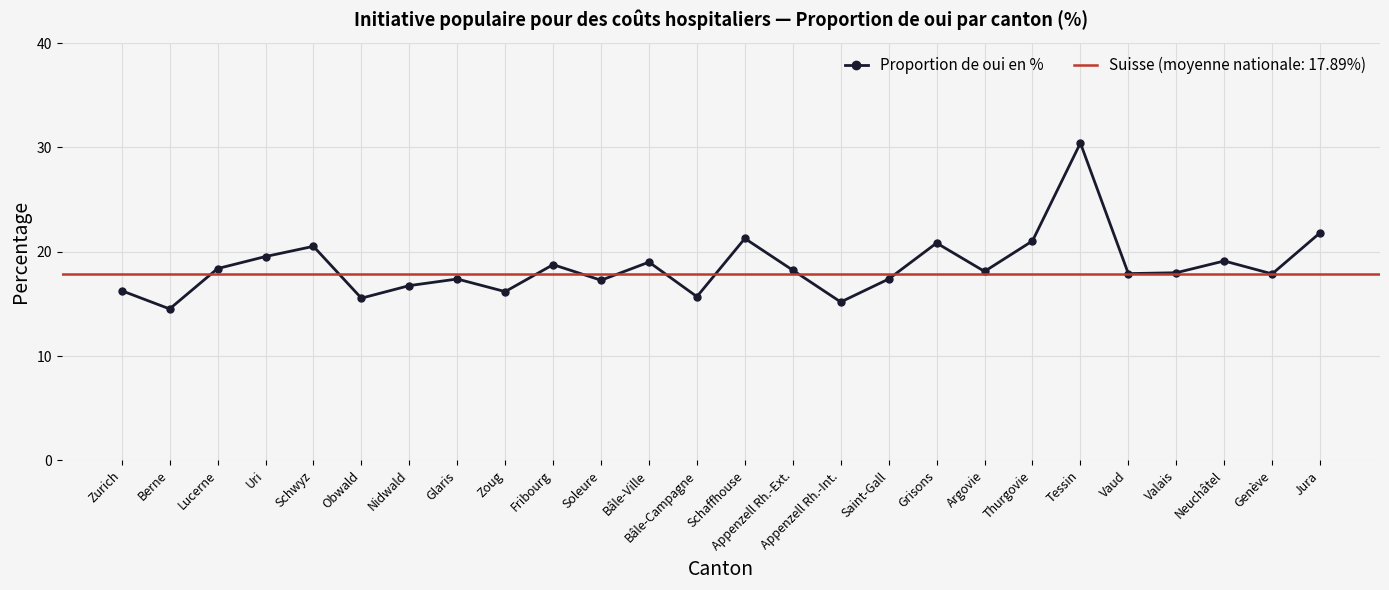

What is the difference between the maximum and minimum values?

15.9